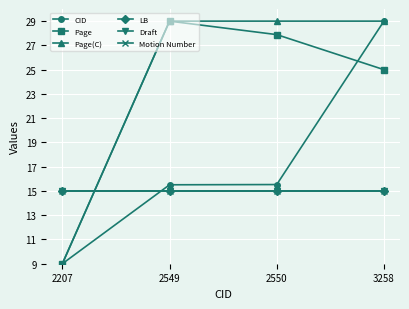

At which label is CID closest to 19?

2550